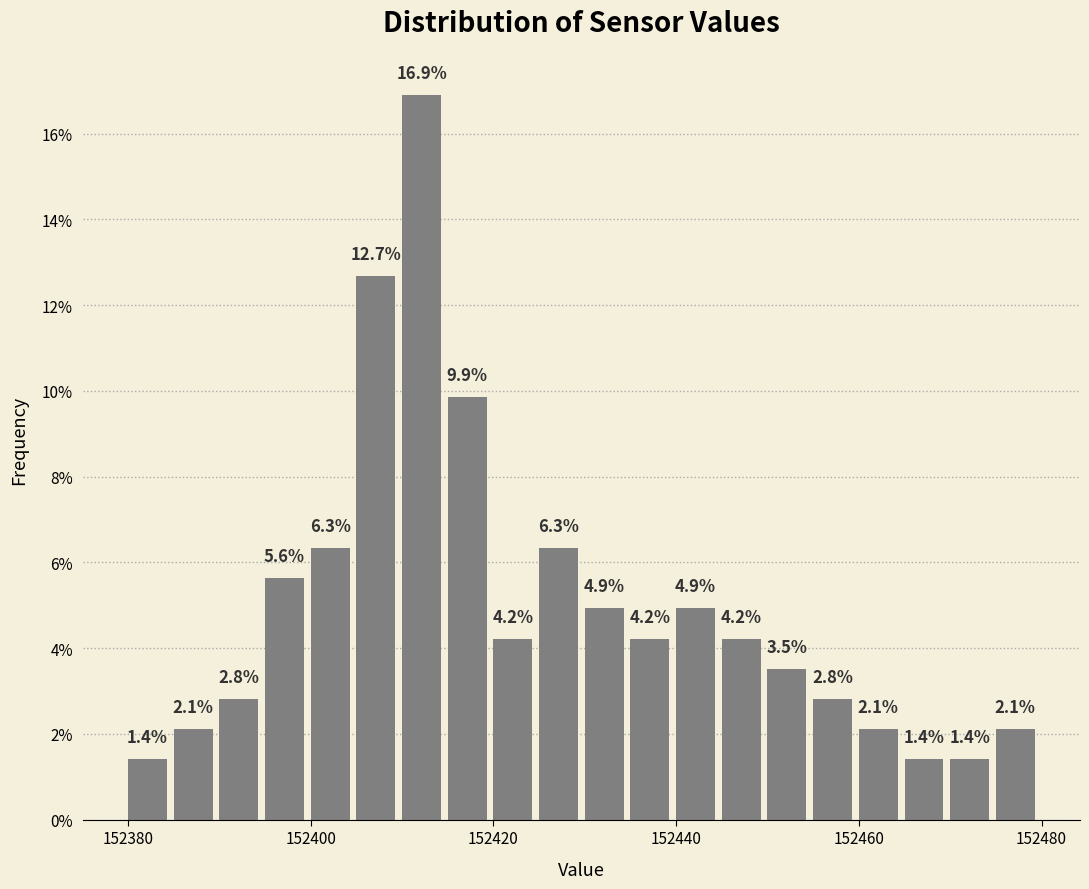

Read against the x-axis, roughly where is the centre of the tallest bar?

152412